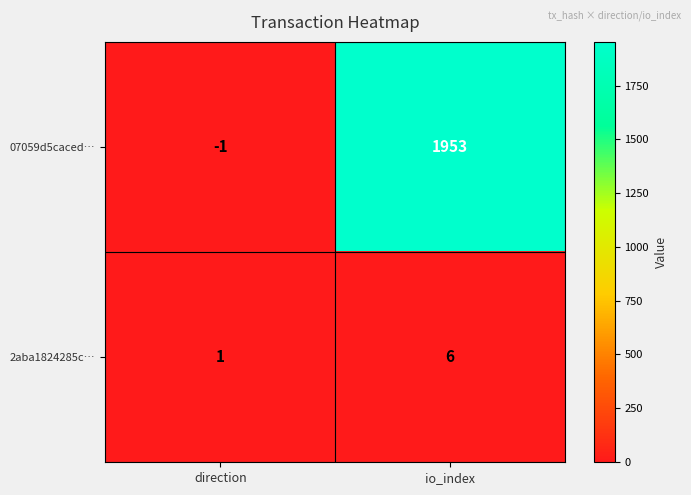

Which category has the highest value in the 07059d5caced… series?

io_index